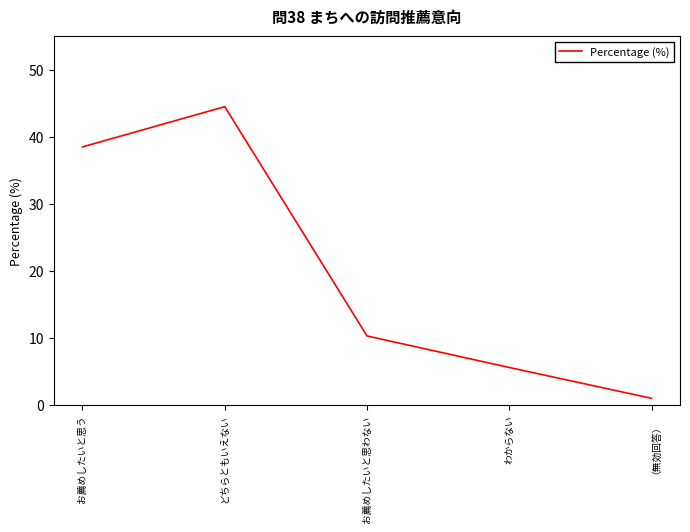

True or false: the data has more than 2 interior local peaks.

False